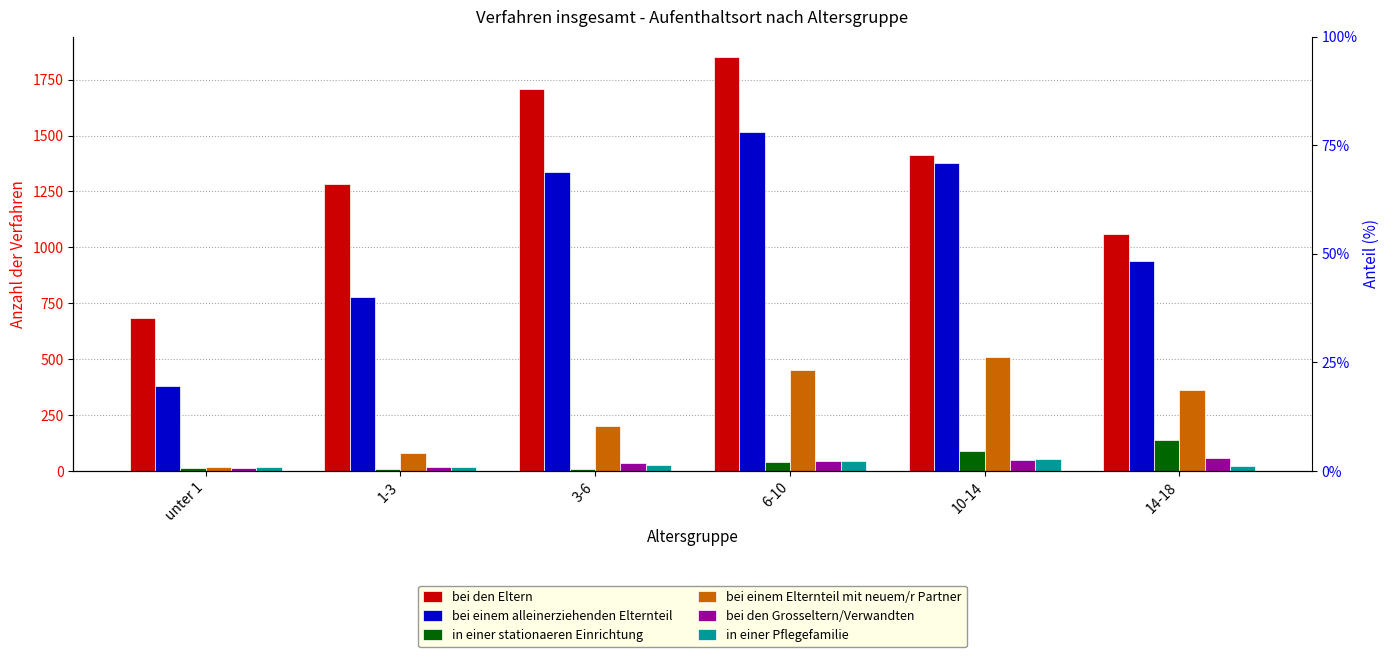

What is the sum of all bei den Grosseltern/Verwandten values?

208